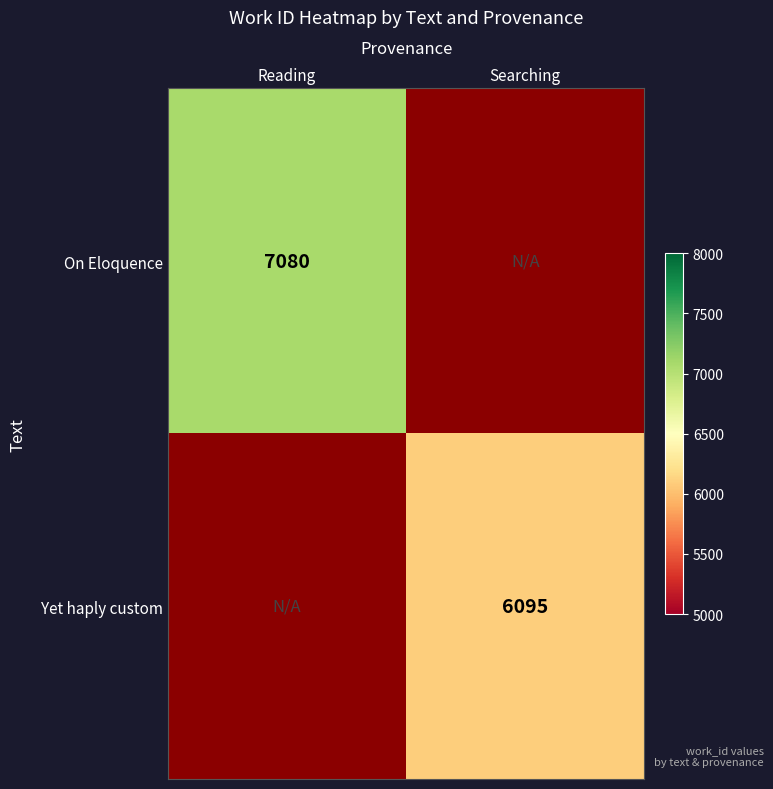

The Yet haply custom series shows 6095 at Searching. True or false?

True